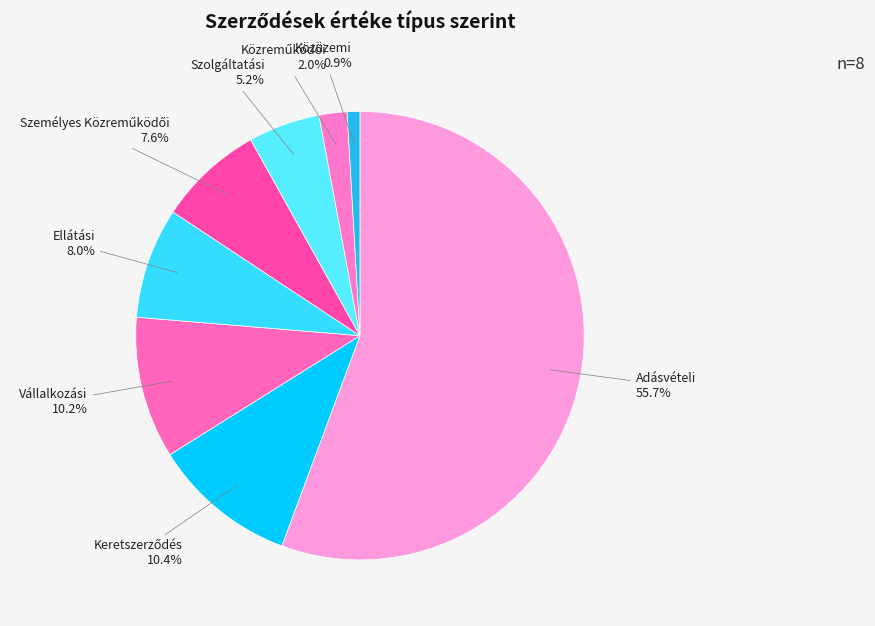

Between Ellátási and Adásvételi, which is larger?

Adásvételi